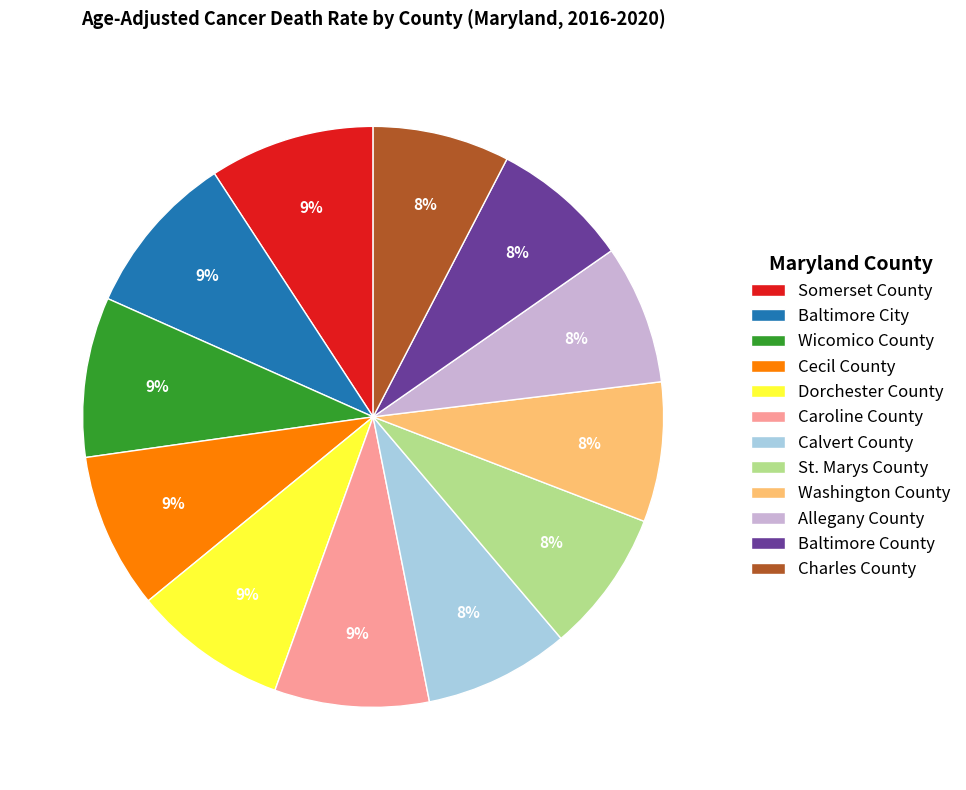

To the nearest percent, what is the average slice percentage?

8%